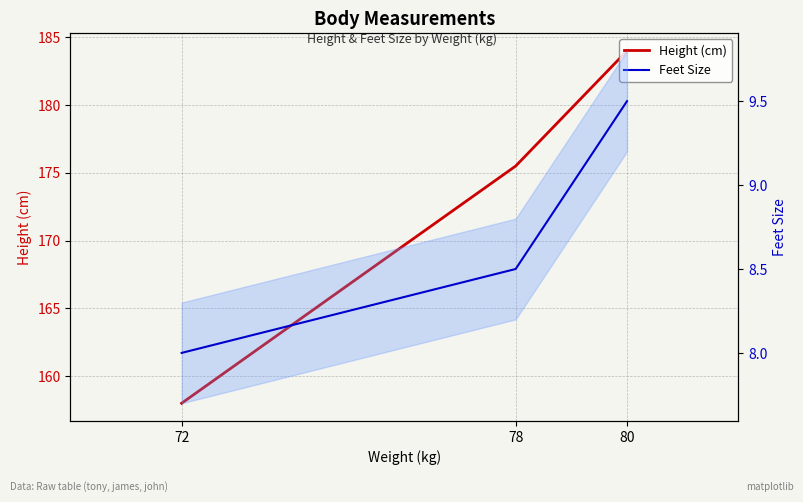

At which category is the sum across all series the highest?

80